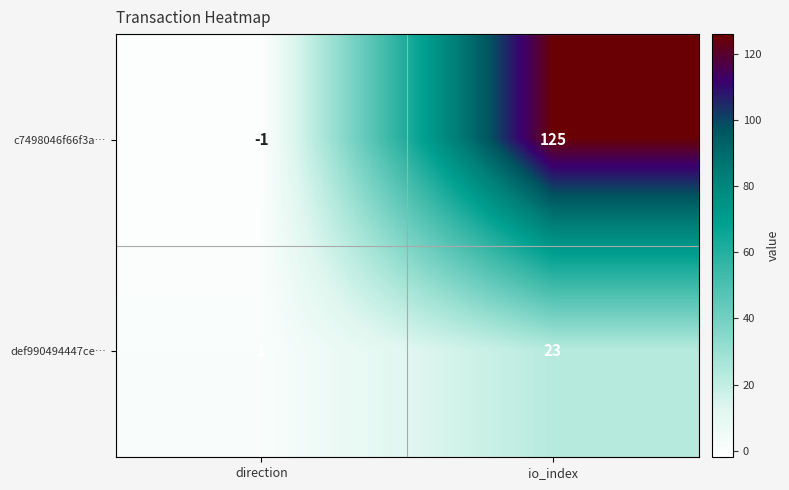

How many data points does each series have?

2